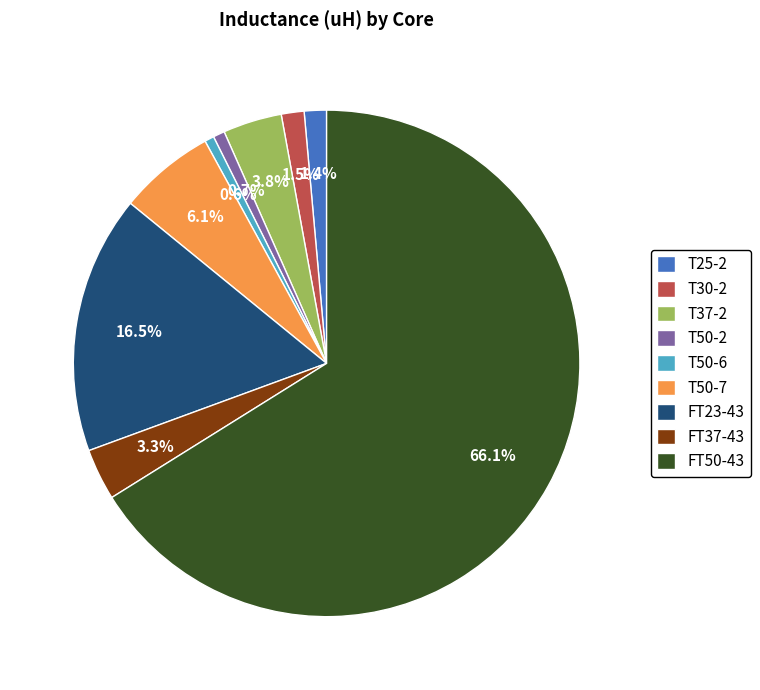

Which slice represents more than half of the pie?

FT50-43